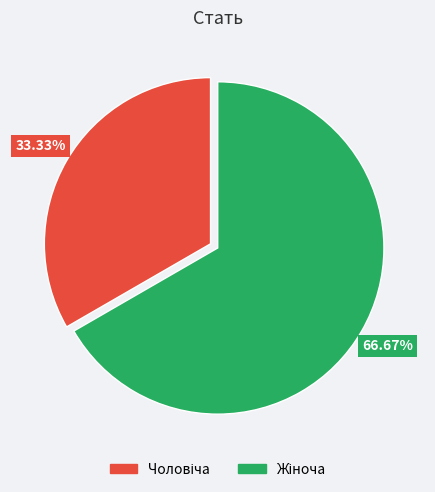

Is there a majority slice in this chart?

Yes